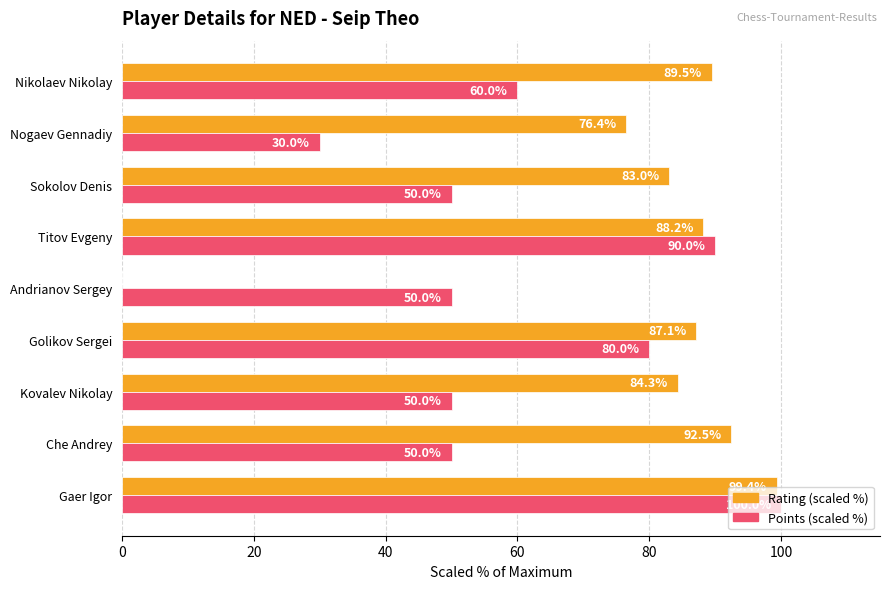

What is the maximum value shown in the chart?

100.0